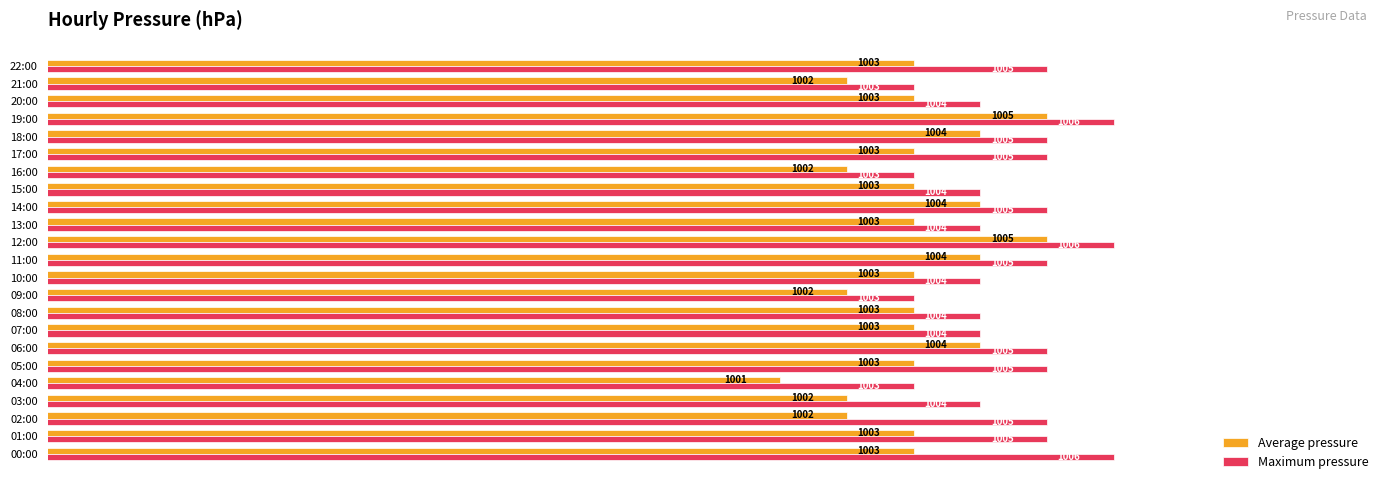

Is it true that Average pressure equals 1570 at 11:00?

False